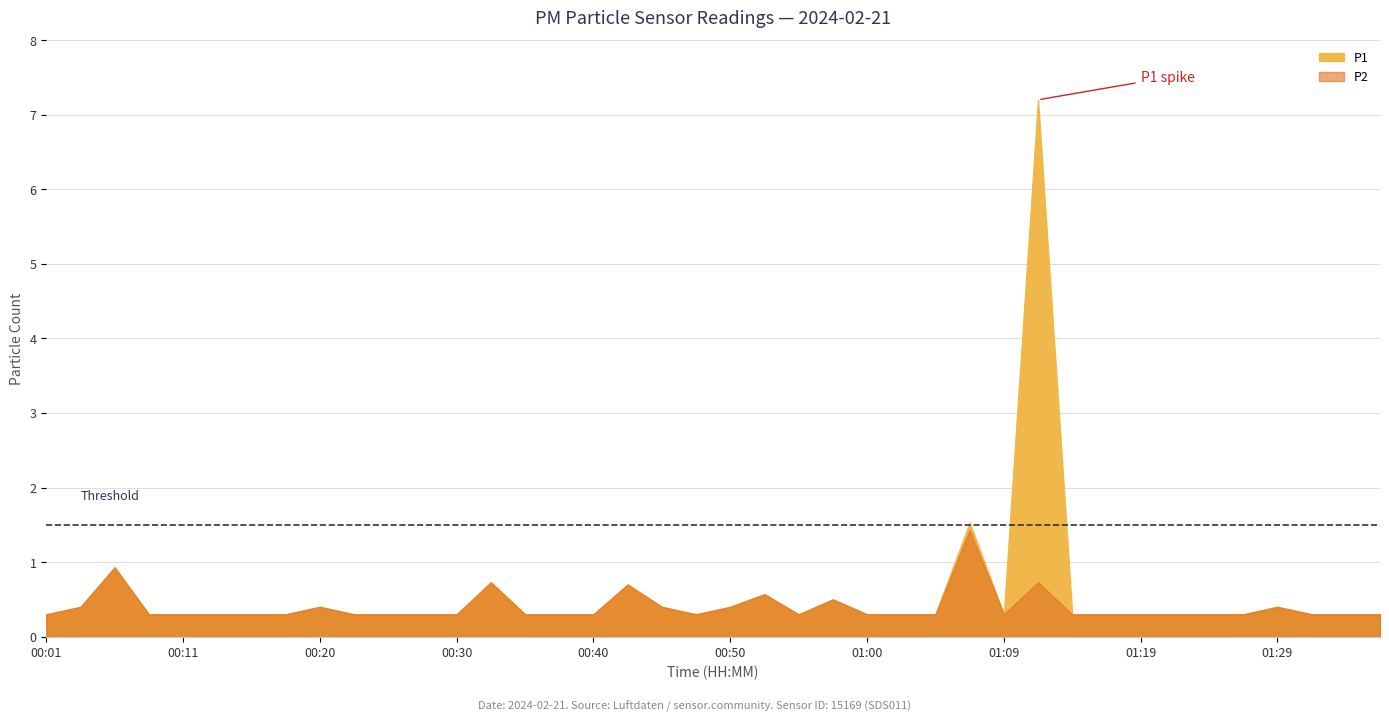

True or false: P1 and P2 intersect in this chart.

False